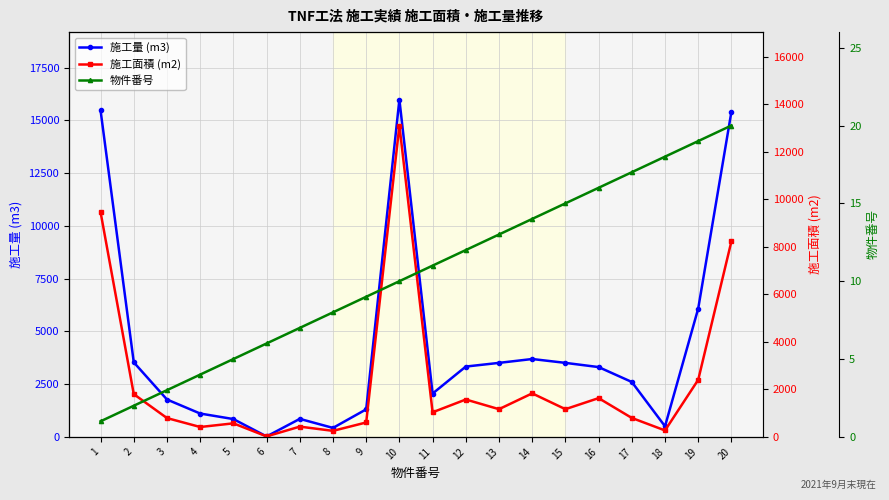

List the series in order of their overall mean, lowest first.

物件番号, 施工面積 (m2), 施工量 (m3)